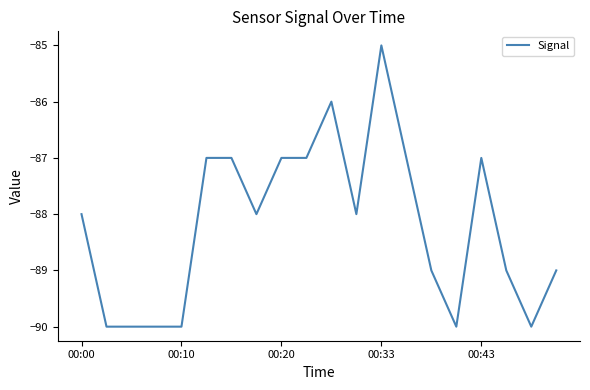

What is the difference between the maximum and minimum values?

5